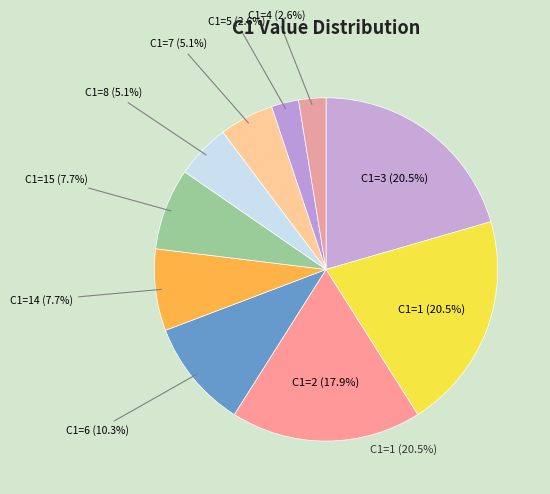

What is the largest slice in the pie chart?

3